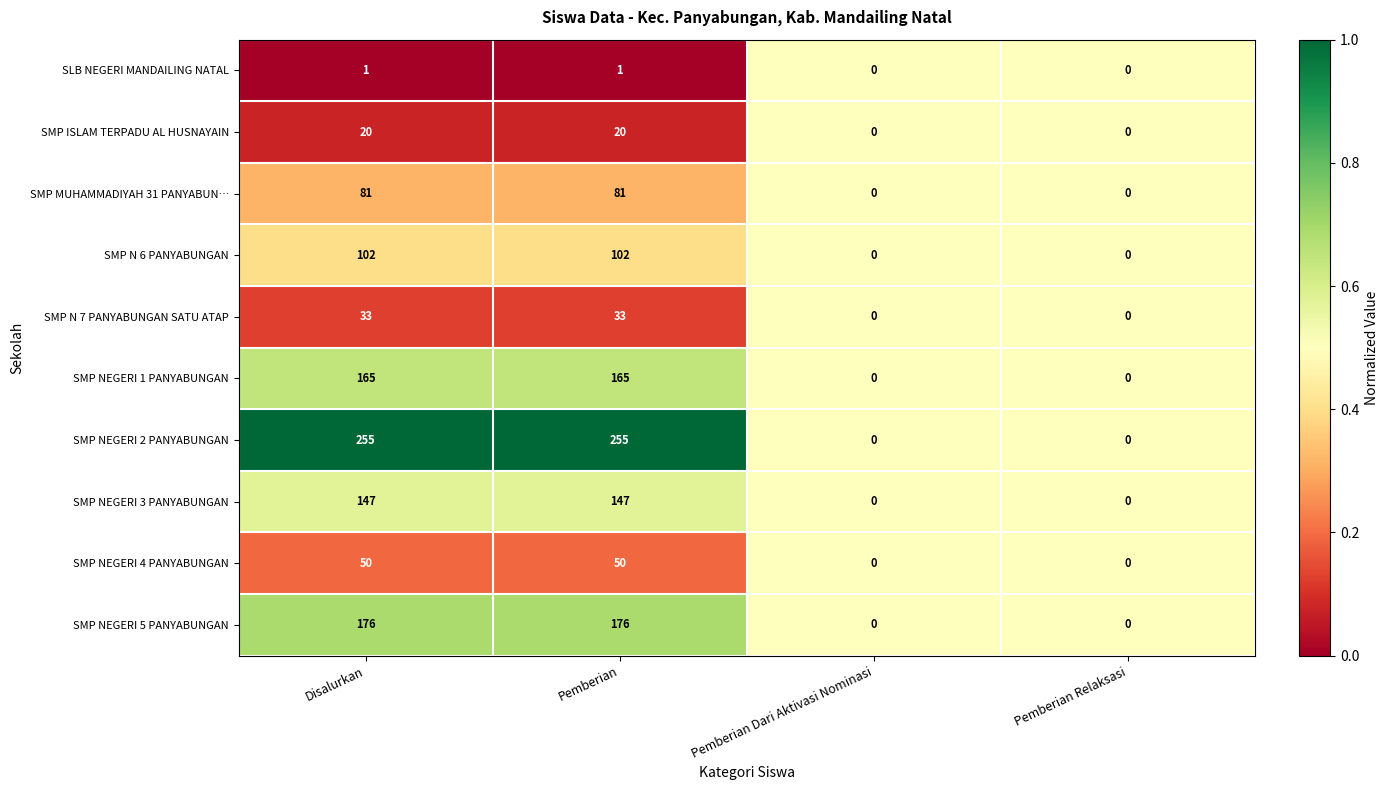

What is the difference between the maximum and second lowest values in the SMP MUHAMMADIYAH 31 PANYABUN… series?

81